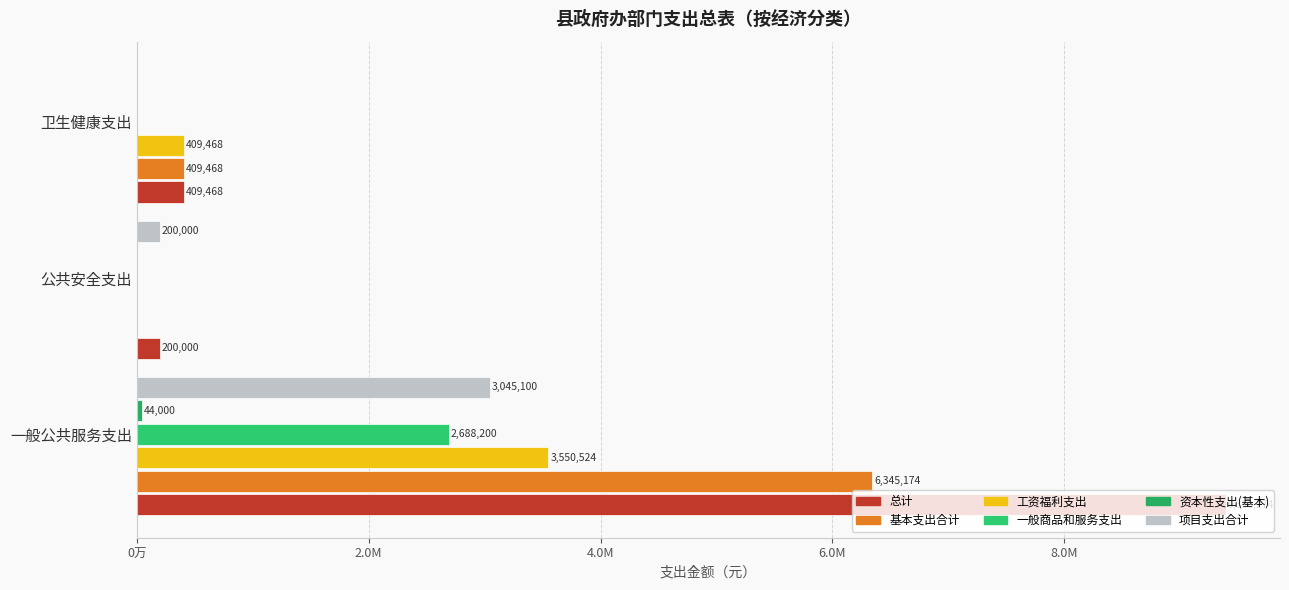

Are the bars grouped side by side (vs. stacked)?

Yes